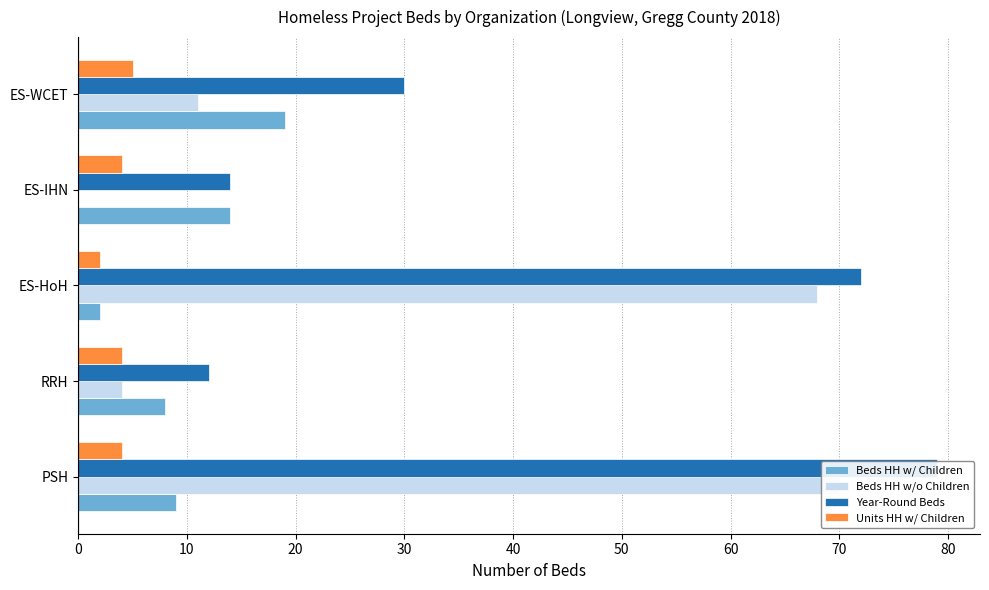

How many bars are there in each group?

4